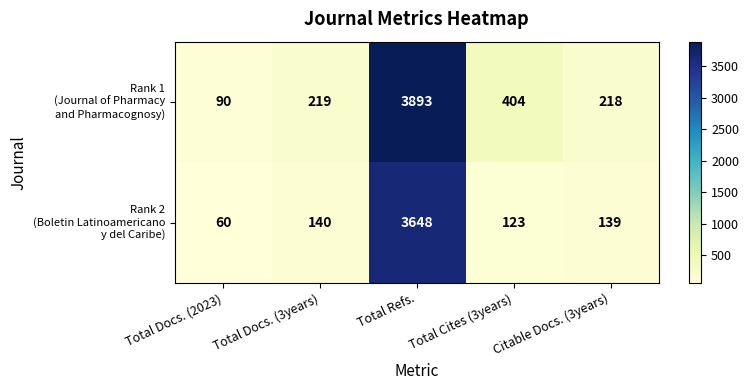

What is the total value across all series at Total Docs. (3years)?

359